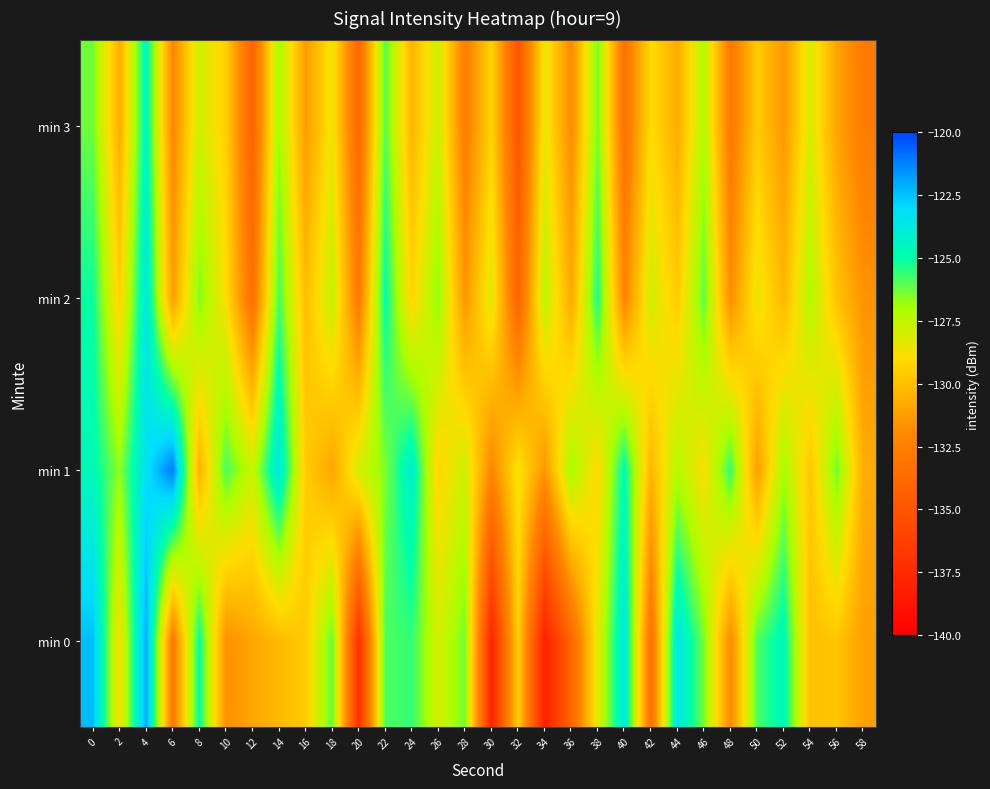

Which series has the widest spread of values?

row_0